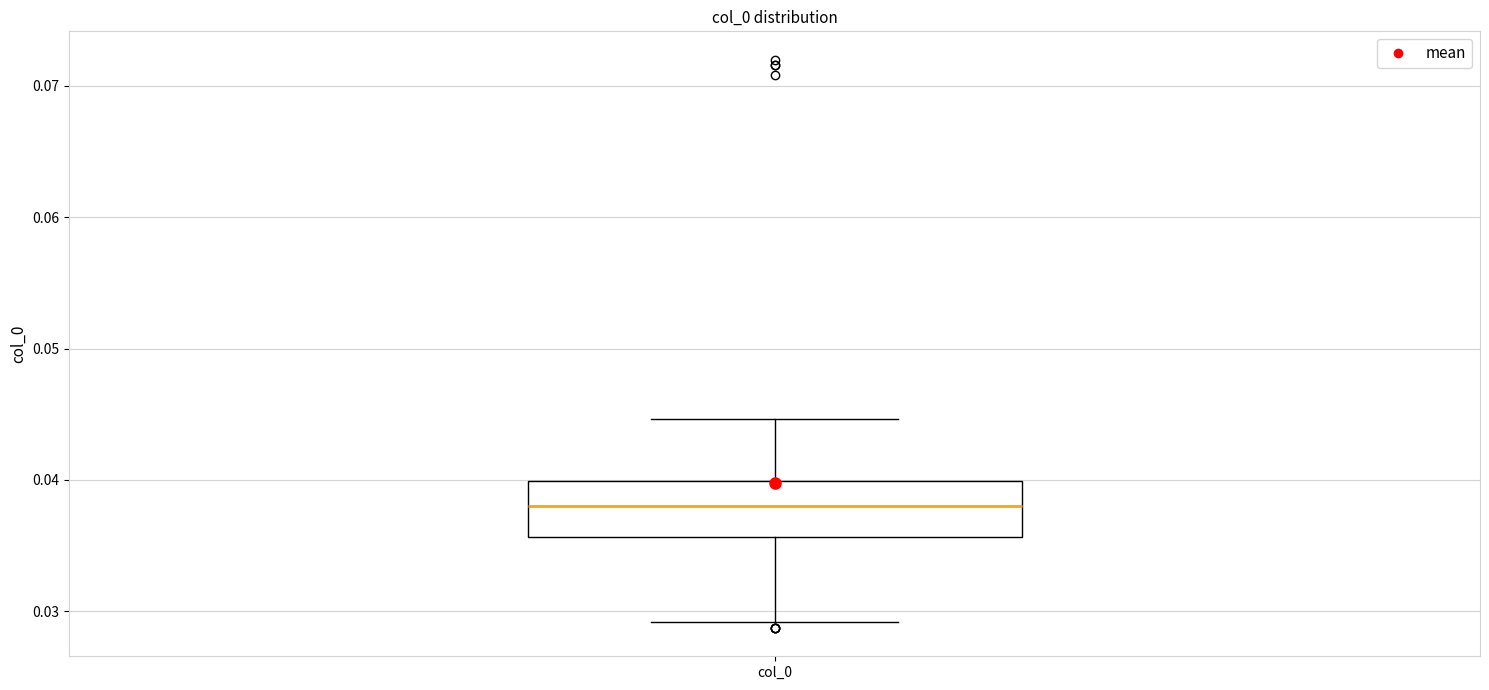

Where does the median line of the box for col_0 sit on the y-axis? The values are not printed on the chart, so give them approximately, as read against the axis.

0.038